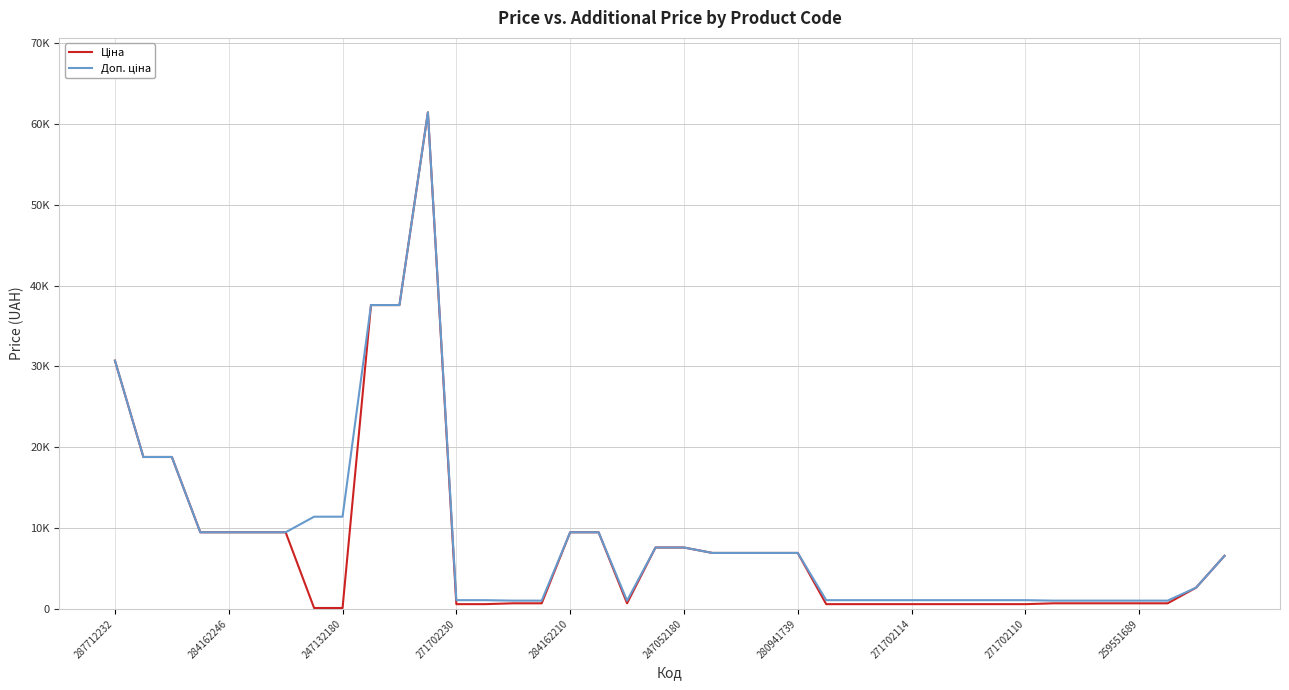

What is the maximum value shown in the chart?

61434.3